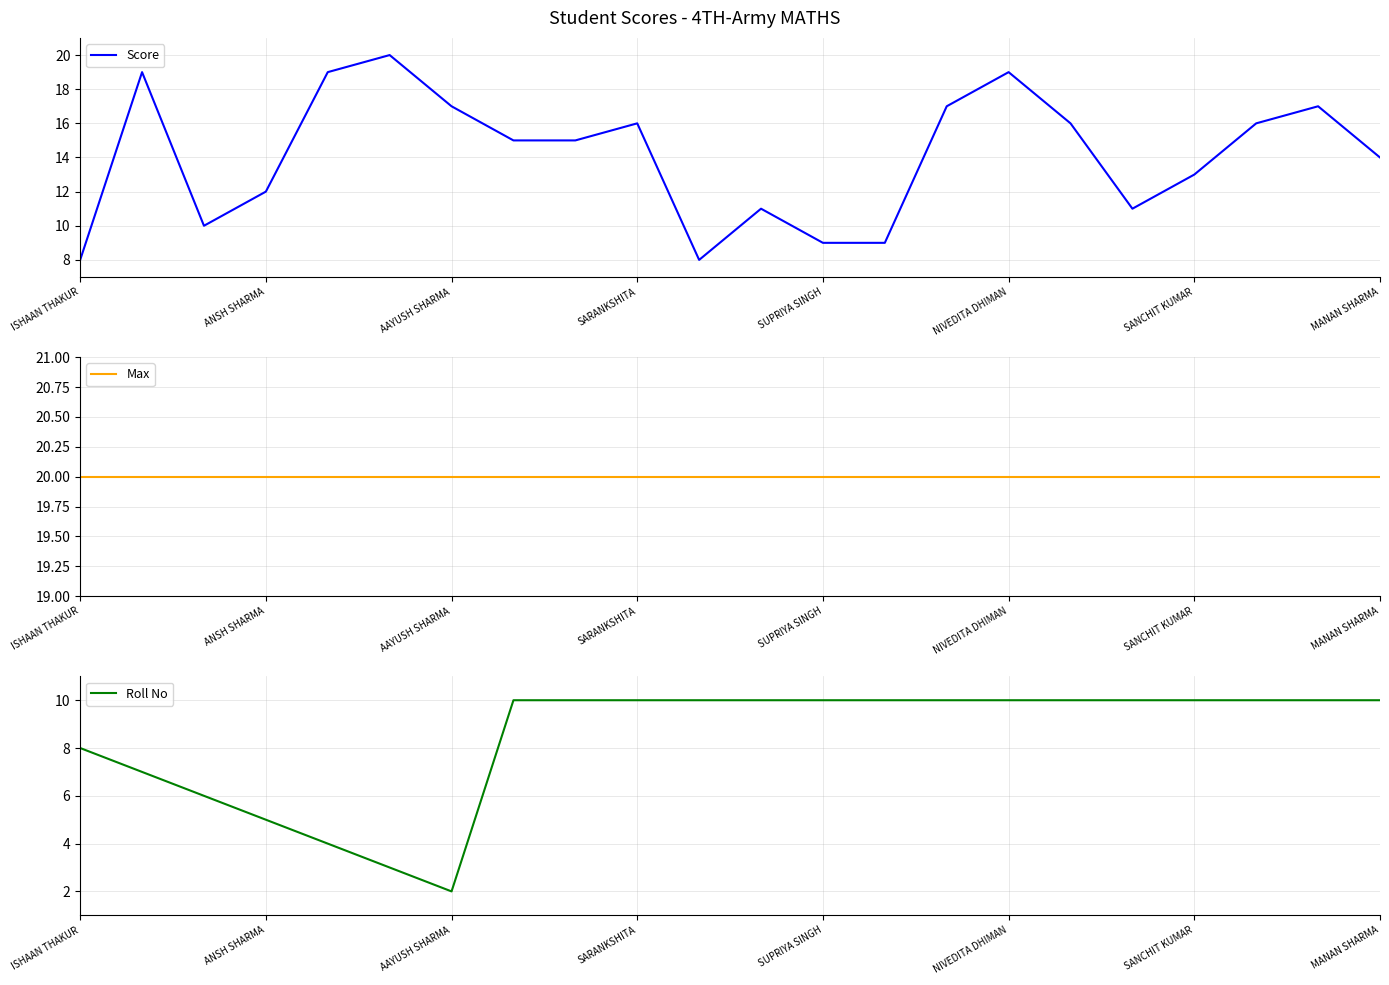

What is the highest value of the Max series?

20